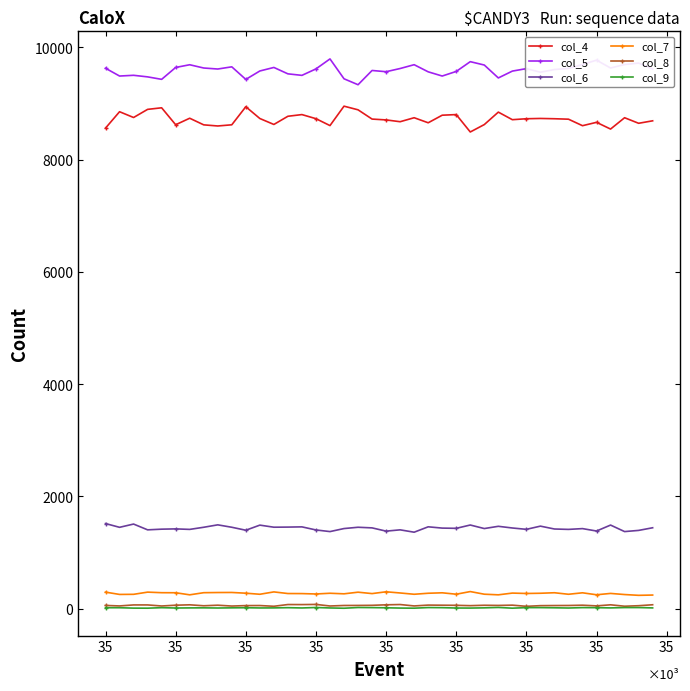

True or false: col_7 and col_9 cross at least once.

False